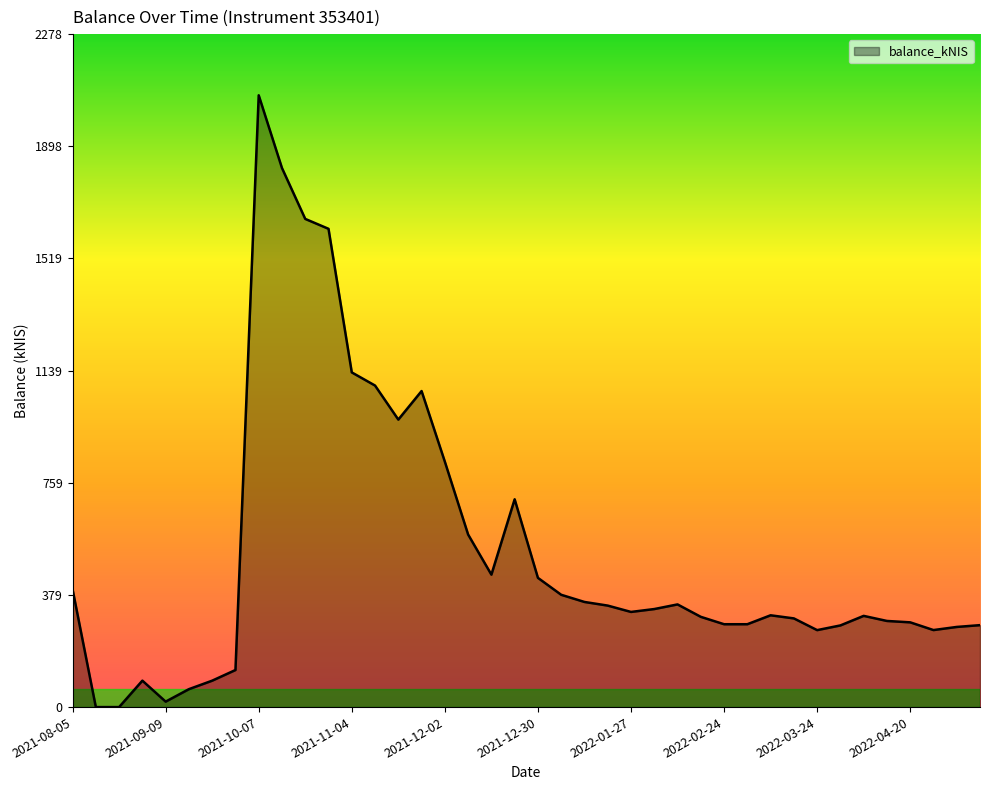

What is the maximum value shown in the chart?

2071.5